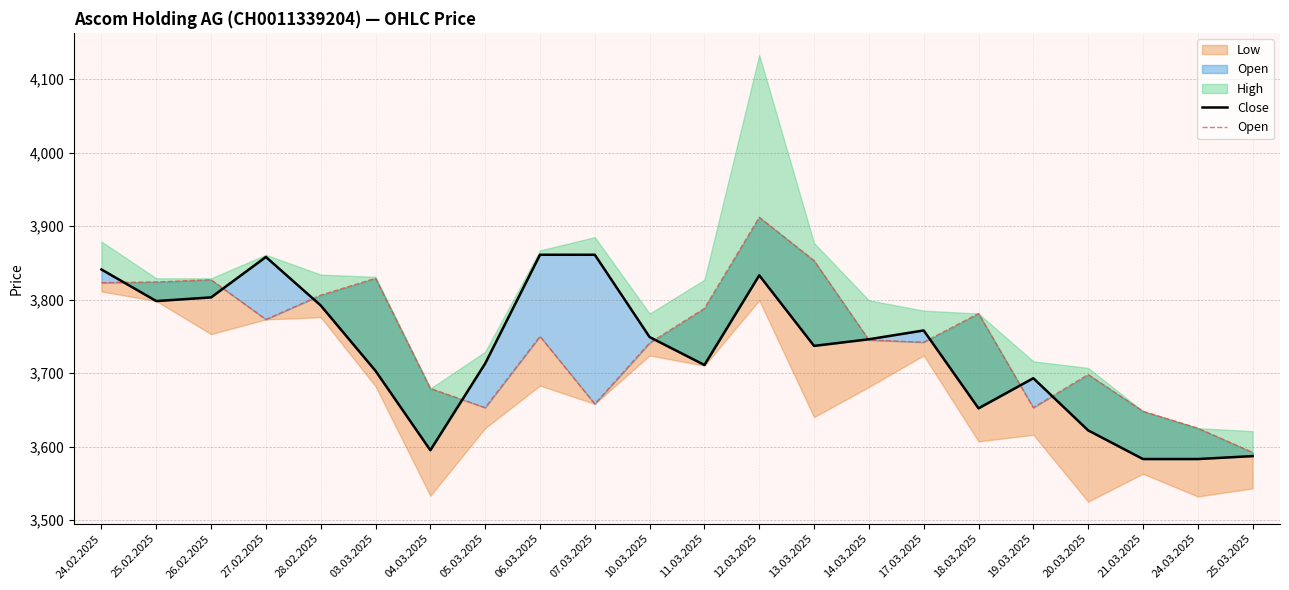

Which label corresponds to the smallest value in the chart?

21.03.2025